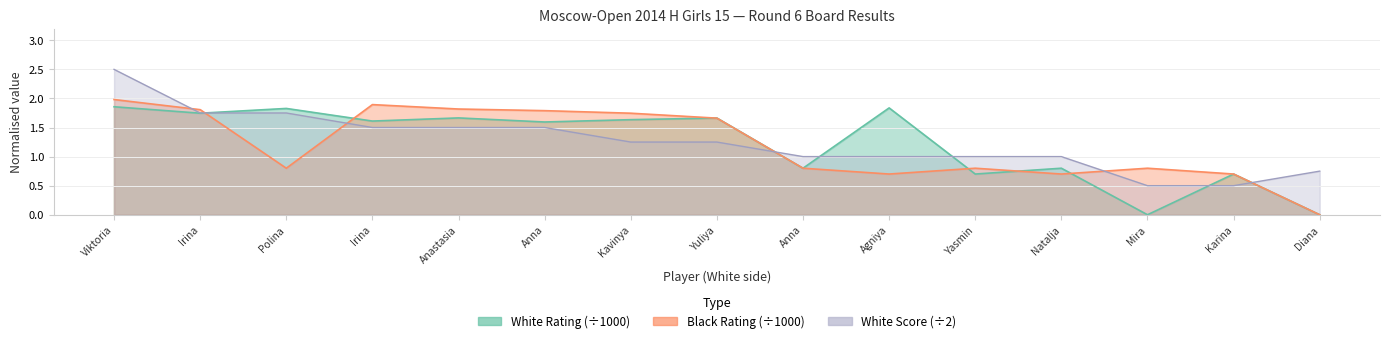

Reading left to right, transcribe all the data shown in this chart.

White Rating: 1.9	1.7	1.8	1.6	1.7	1.6	1.6	1.7	0.8	1.8	0.7	0.8	0.0	0.7	0.0
Black Rating: 2.0	1.8	0.8	1.9	1.8	1.8	1.7	1.7	0.8	0.7	0.8	0.7	0.8	0.7	0.0
White Score: 2.5	1.8	1.8	1.5	1.5	1.5	1.2	1.2	1.0	1.0	1.0	1.0	0.5	0.5	0.8